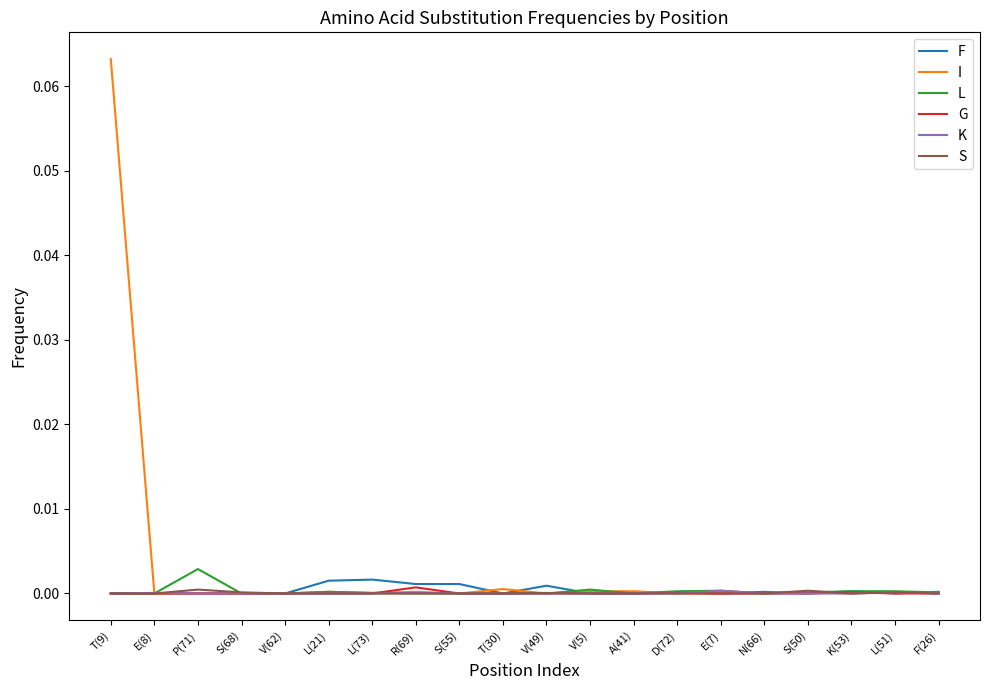

Count the number of data series in this chart.

6